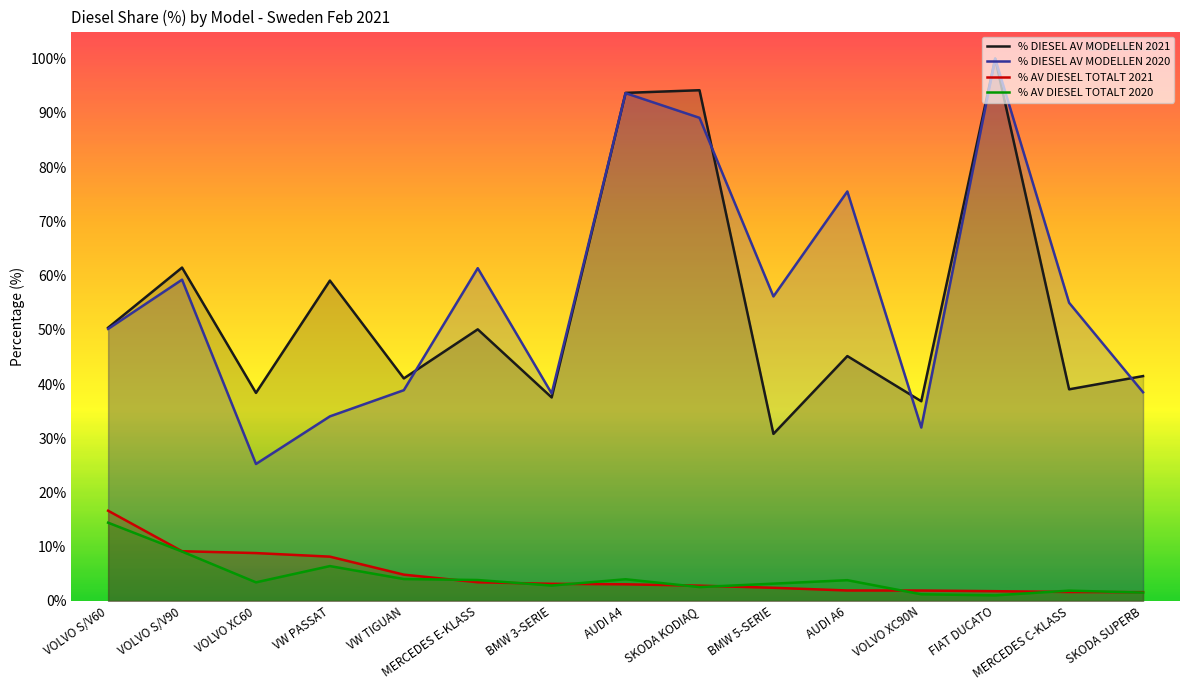

Which series has the widest spread of values?

% DIESEL AV MODELLEN 2020